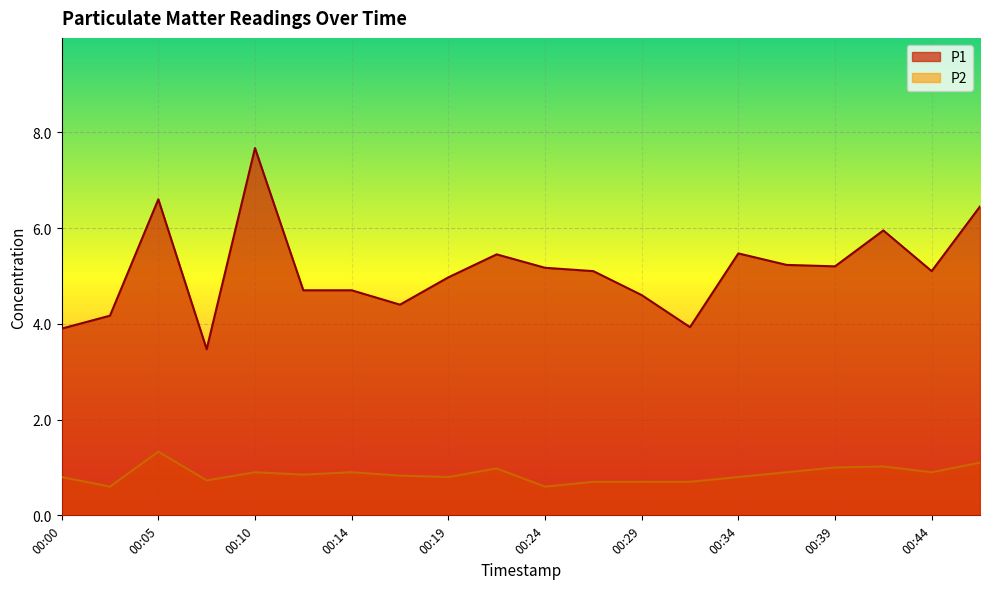

What is the difference between the P1 values at 00:17 and 00:36?

0.8